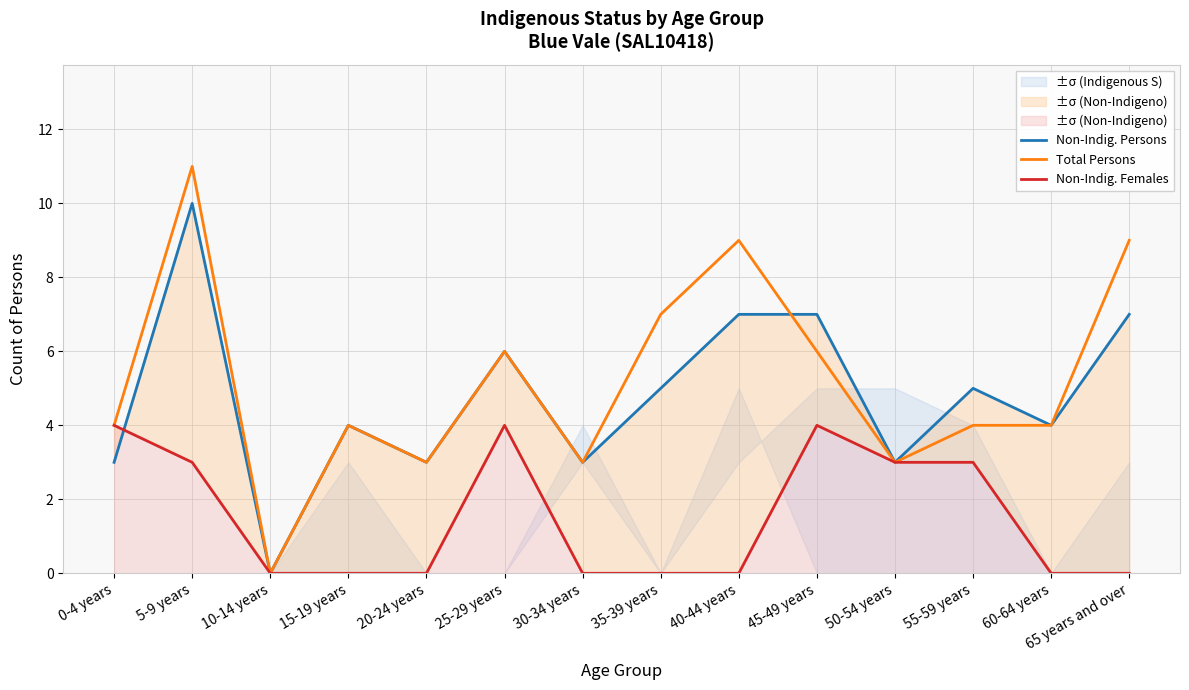

The Non-Indig. Females series shows 2 at 50-54 years. True or false?

False